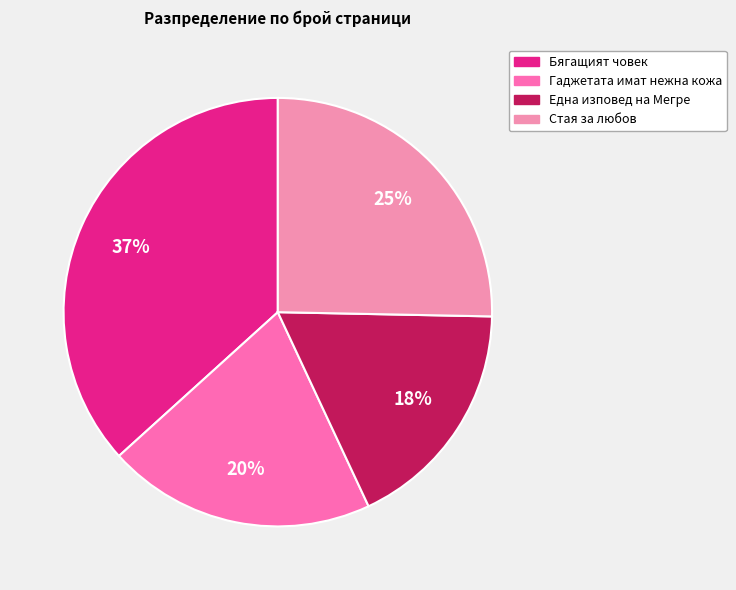

How many segments does this pie chart have?

4